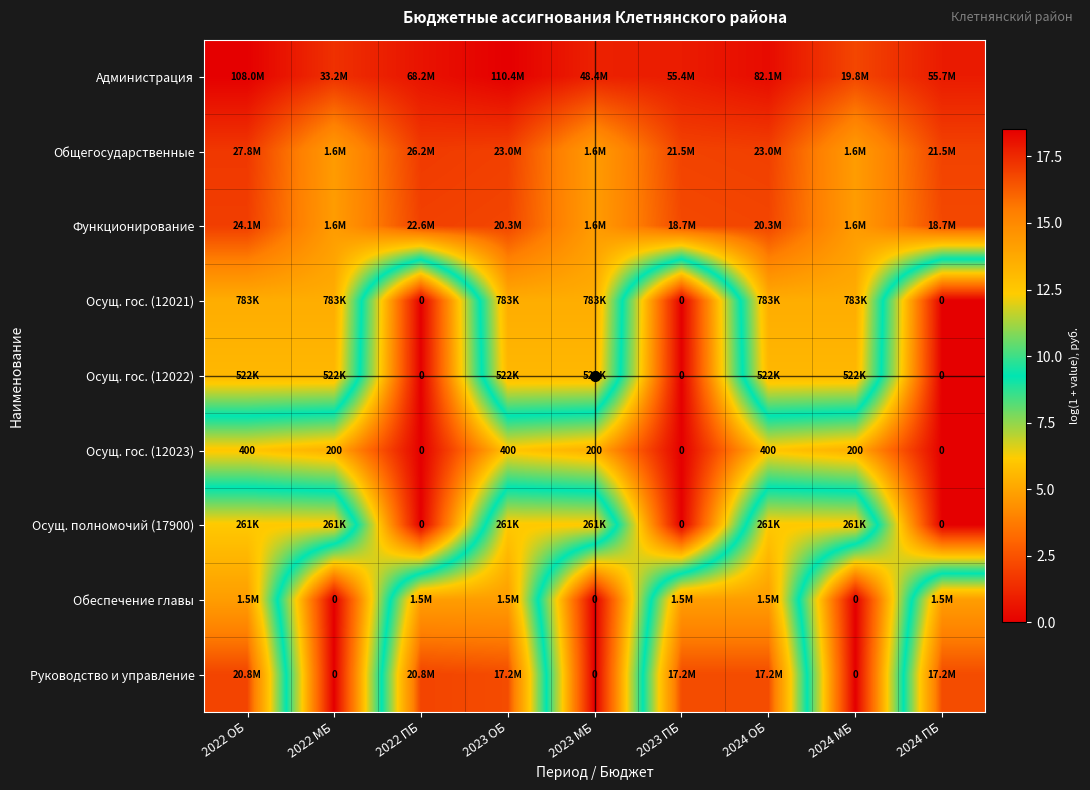

Rank the categories by Осущ. гос. (12022) value from lowest to highest.

2022 ПБ, 2023 ПБ, 2024 ПБ, 2022 ОБ, 2022 МБ, 2023 ОБ, 2023 МБ, 2024 ОБ, 2024 МБ